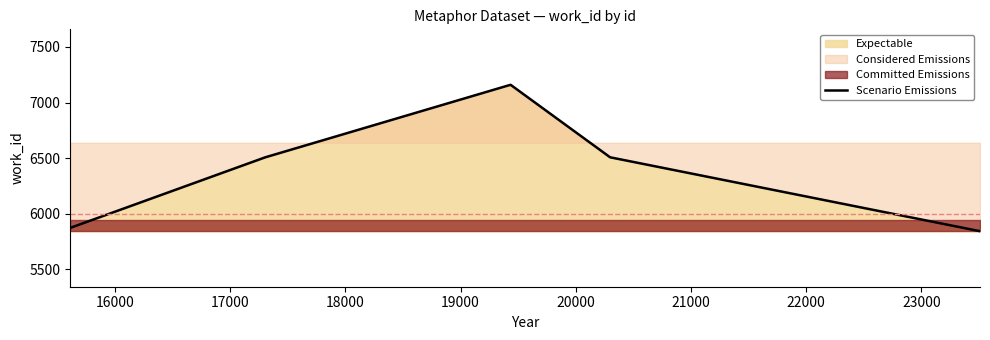

True or false: there are more than 2 points higher than both neighbors.

False